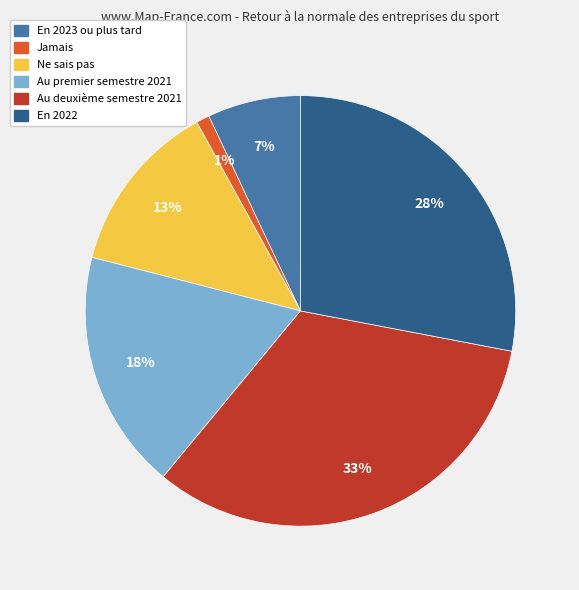

To the nearest percent, what is the combined percentage of En 2022 and Au deuxième semestre 2021?

61%